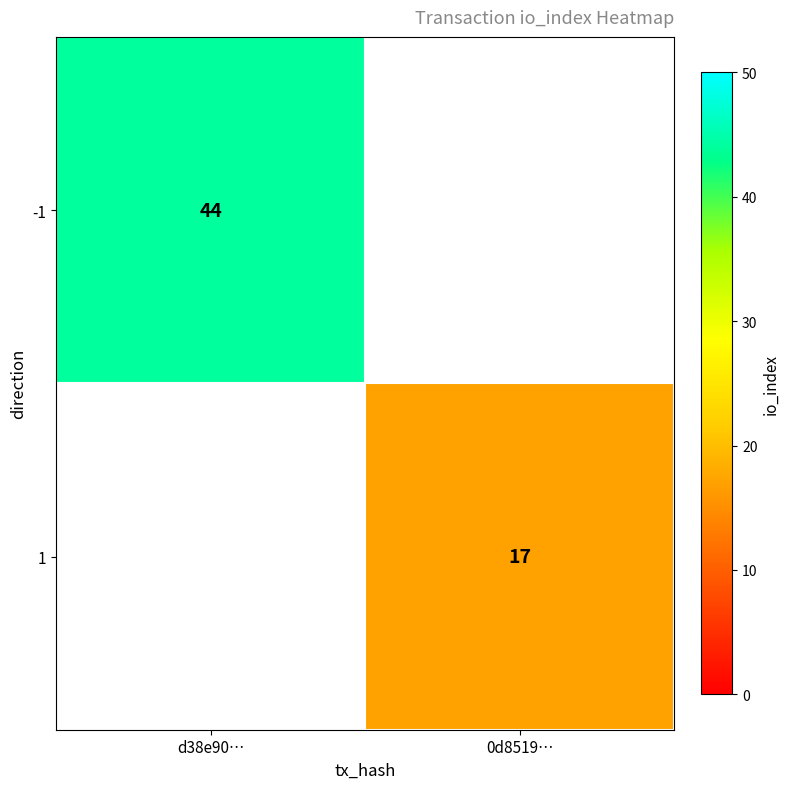

Is it true that 1 equals 8 at 0d8519…?

False